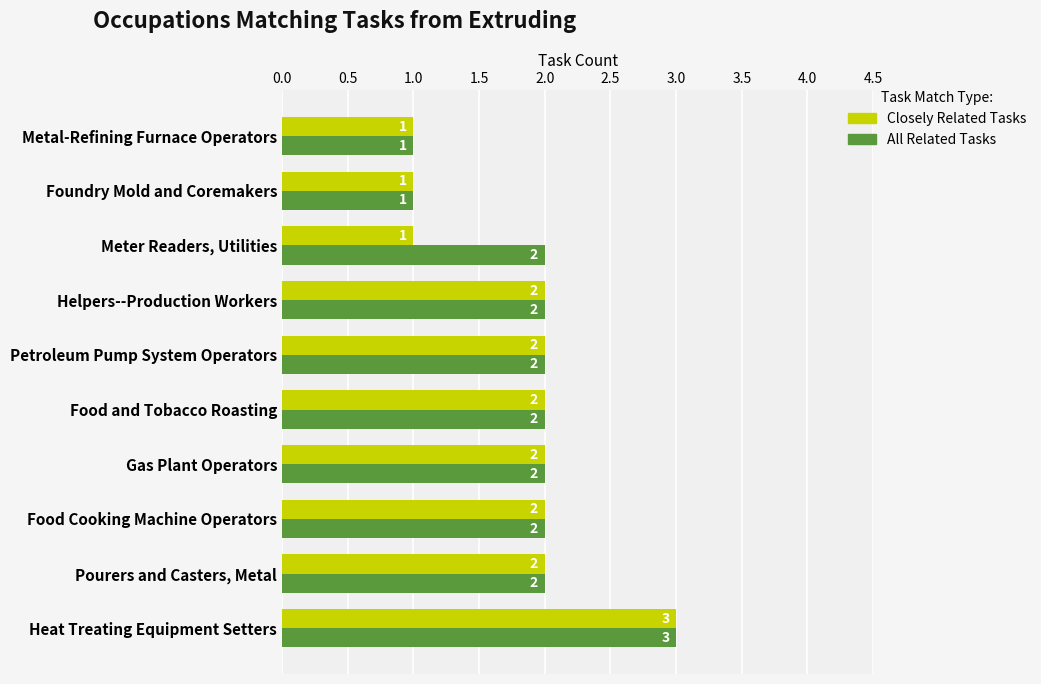

What is the sum of all Closely Related Tasks values?

18